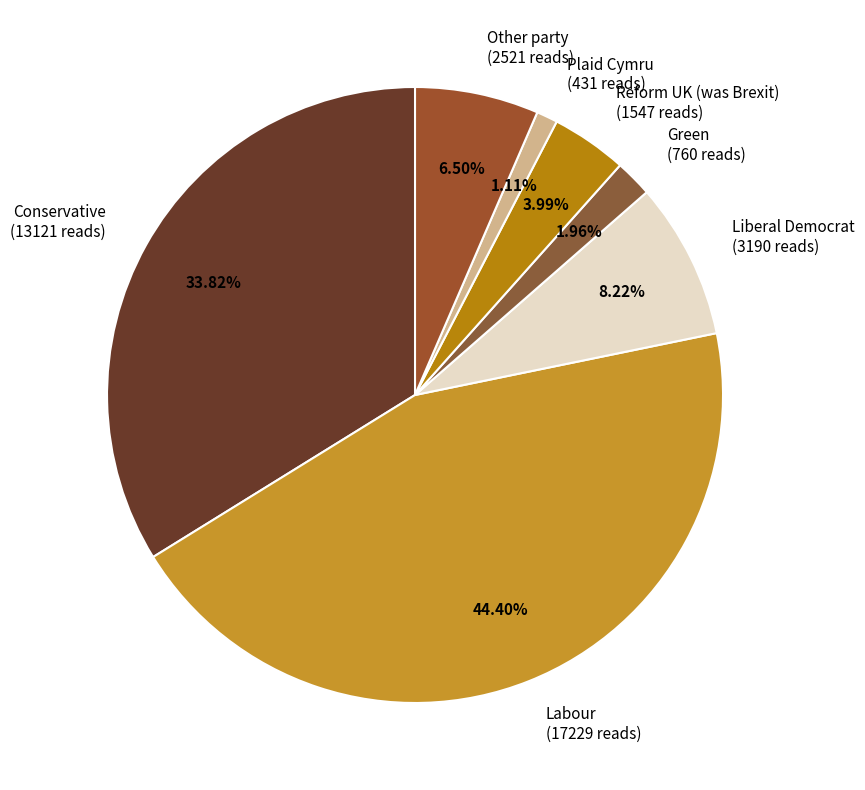

What is the total percentage of Plaid Cymru and Liberal Democrat?

9.3%